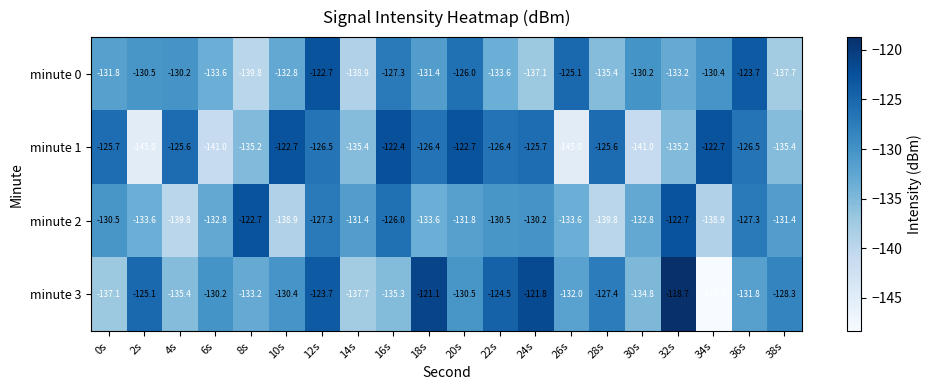

Which series has the largest range (max minus min)?

minute 3